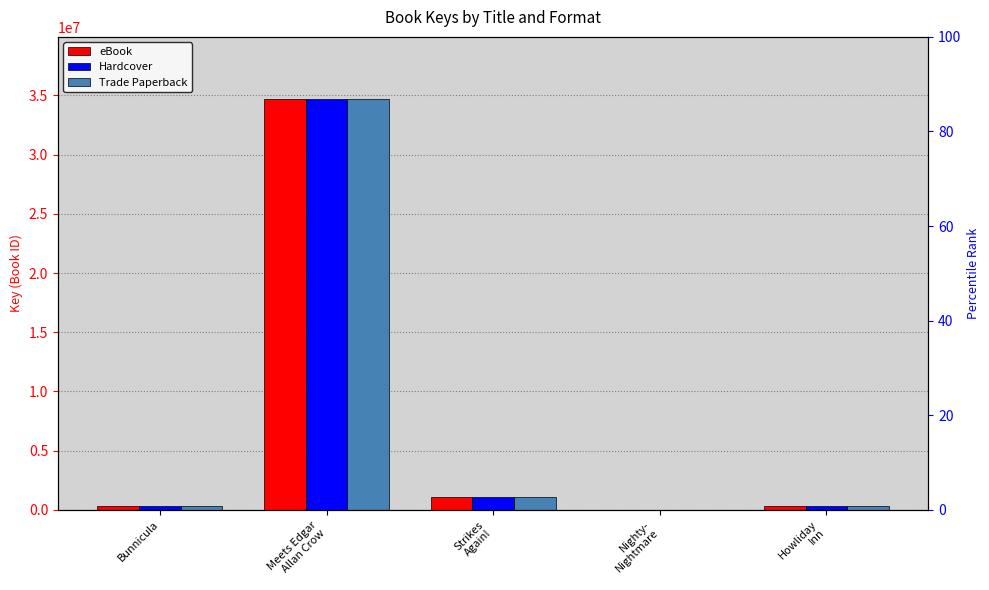

The value of Trade Paperback at Strikes
Again! is 1752778. True or false?

False